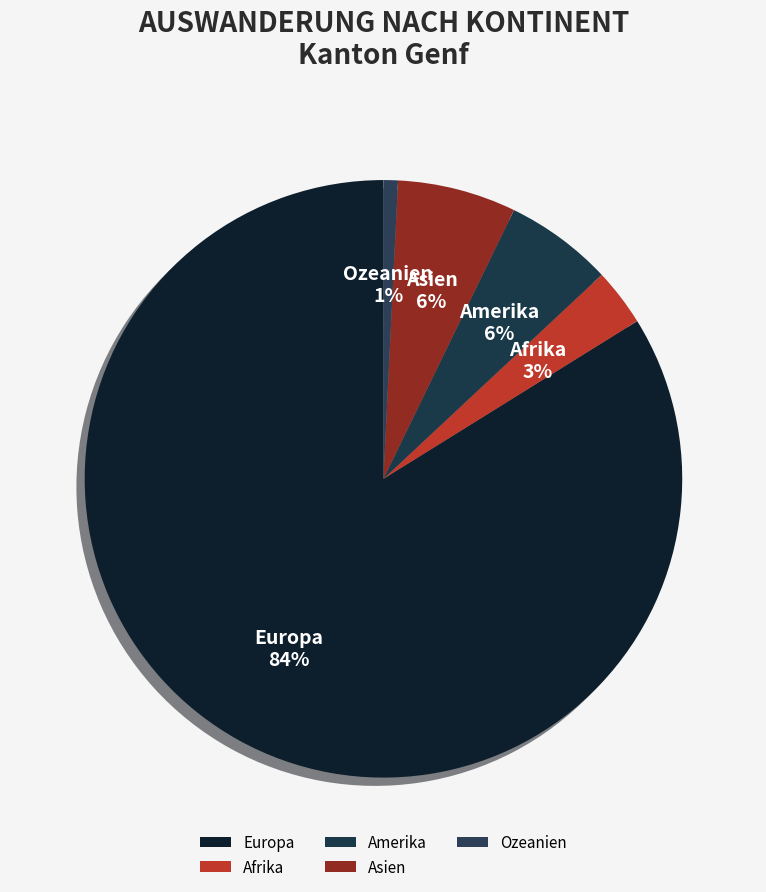

Between Europa and Asien, which is larger?

Europa